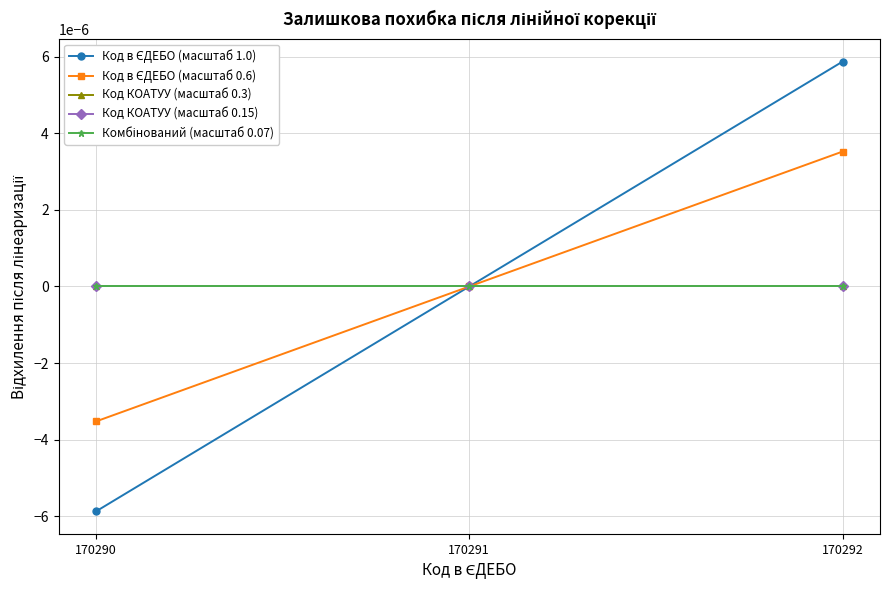

Is this an area chart (filled region under the line)?

No